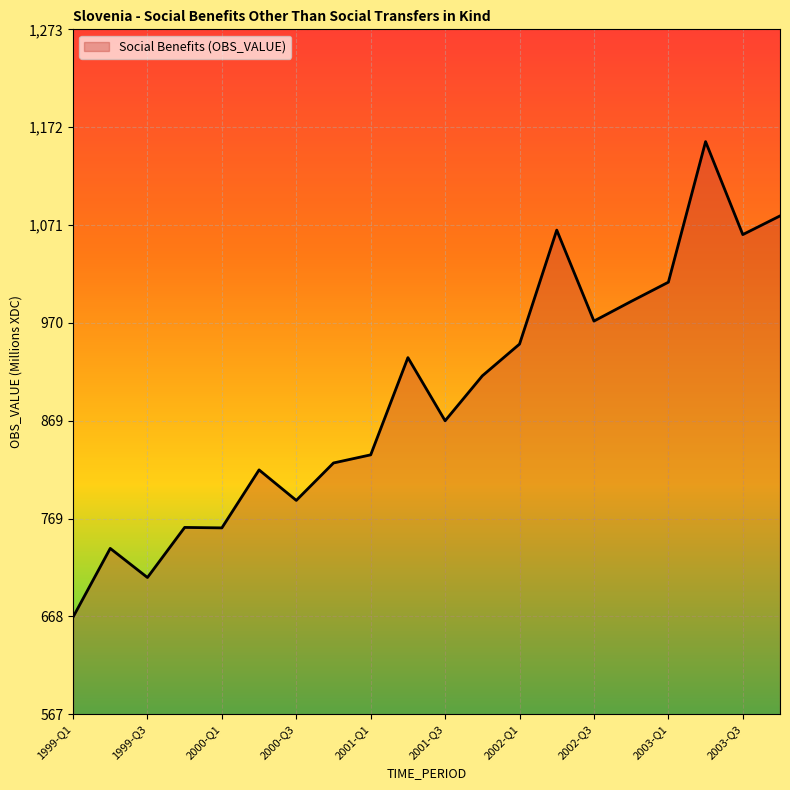

How many values are below 915?

10